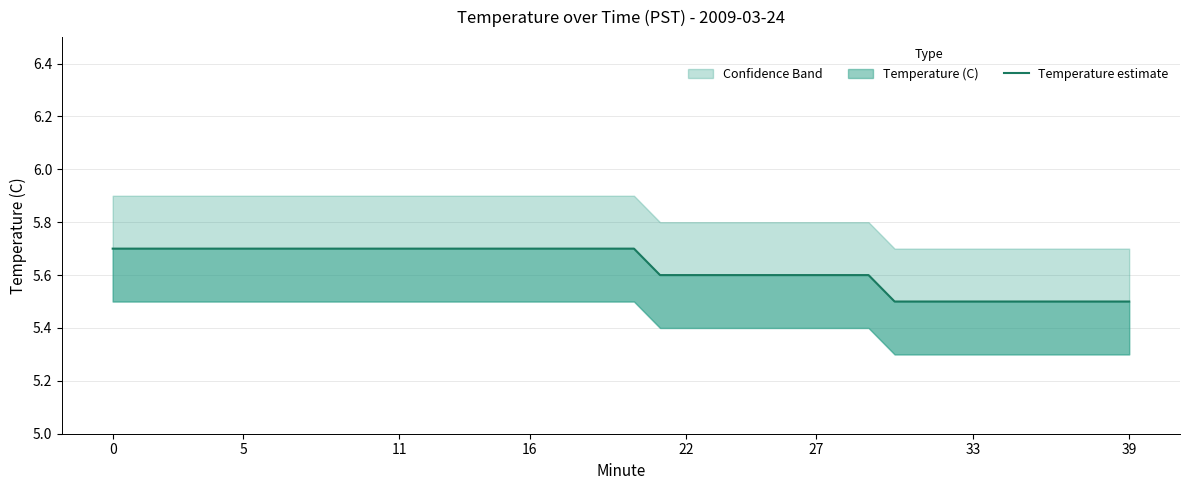

Is it true that the value at 39 is 9.1?

False